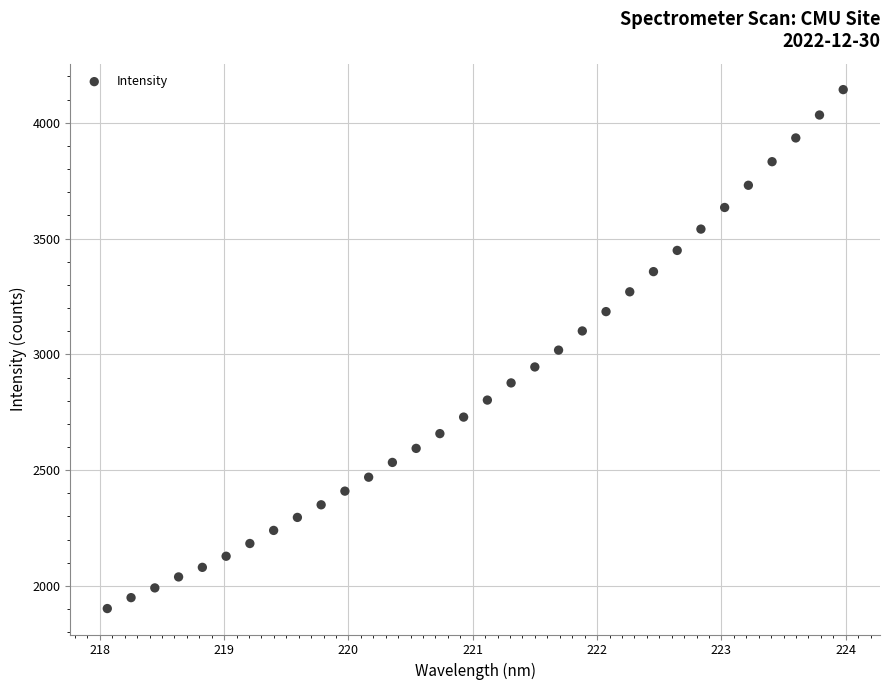

What is the range of X values (max minus min)?

5.9